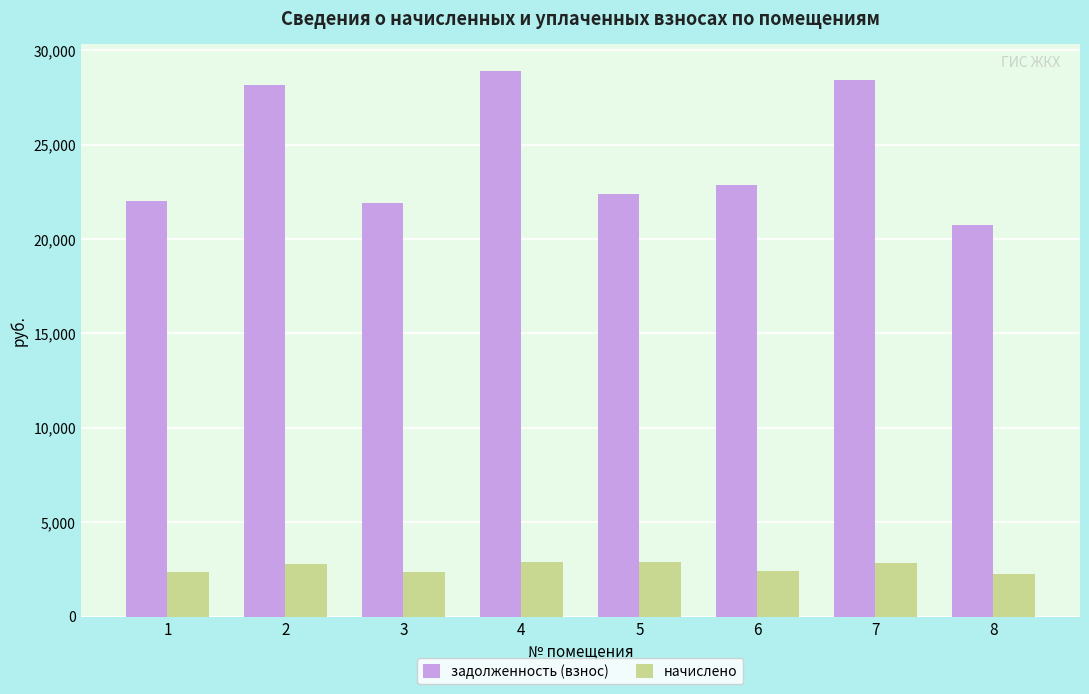

What is the difference between the highest and lowest values at 6?

20446.5